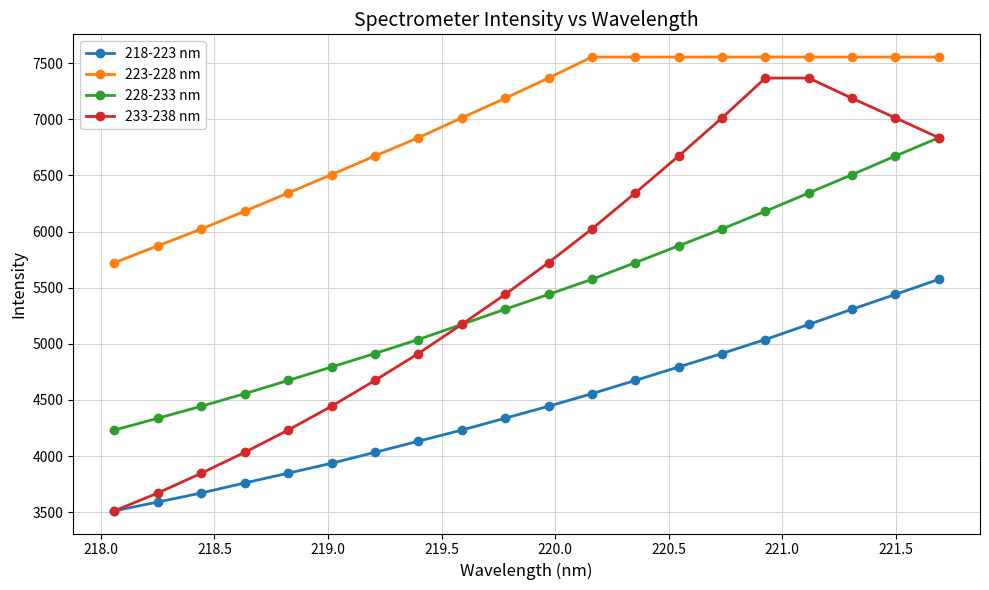

Rank the series by their maximum value, from lowest to highest.

218-223 nm, 228-233 nm, 233-238 nm, 223-228 nm